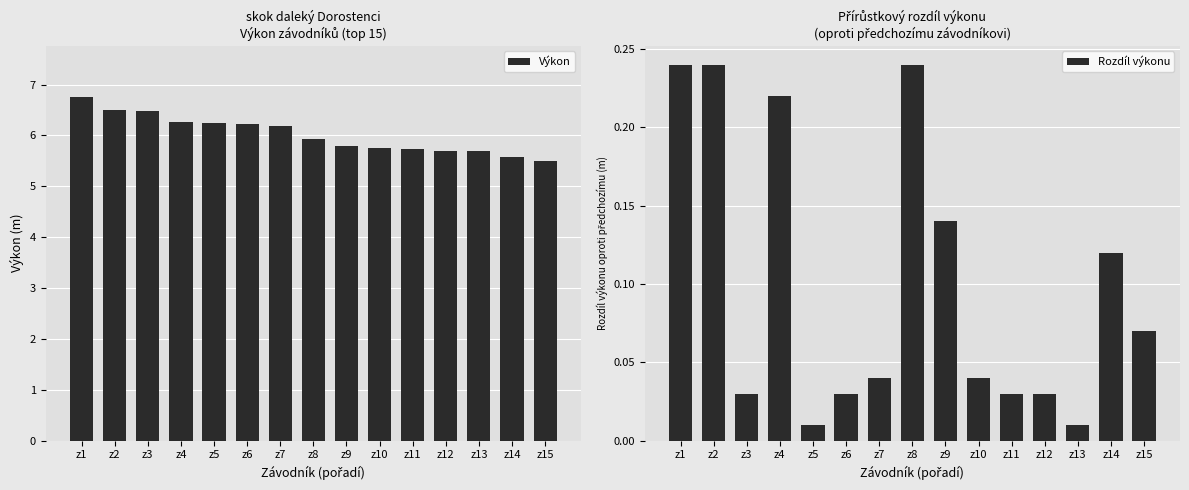

What is the sum of all Rozdíl výkonu values?

1.5